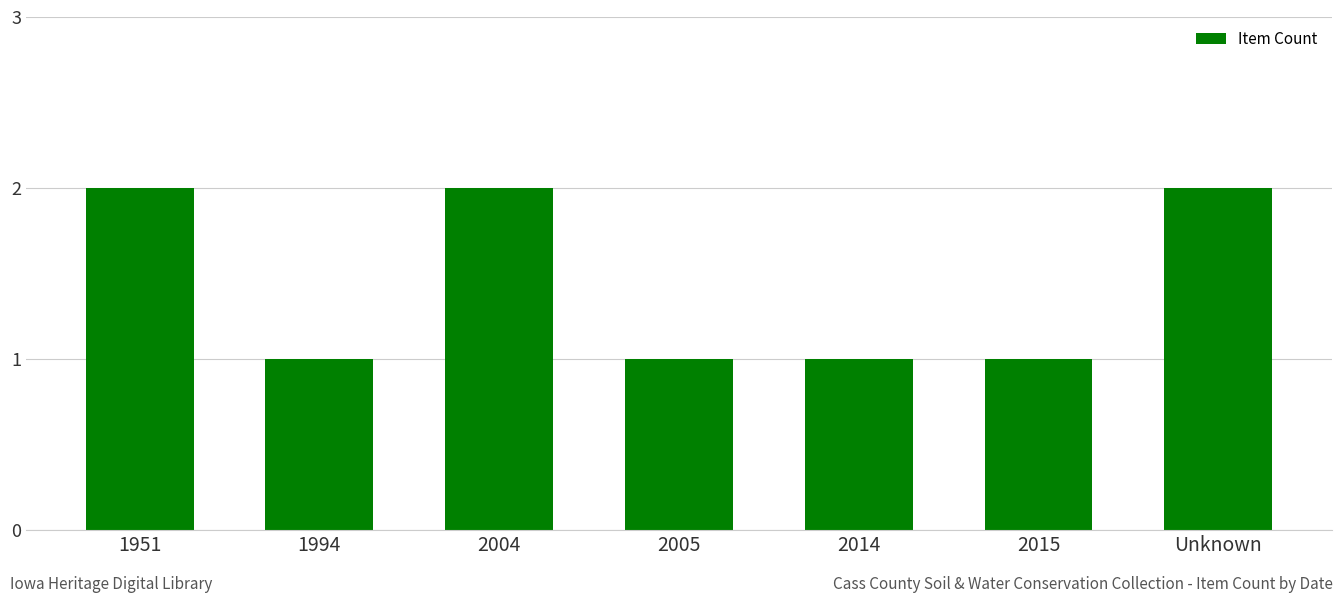

Reading left to right, extract all data points from this chart.

2	1	2	1	1	1	2